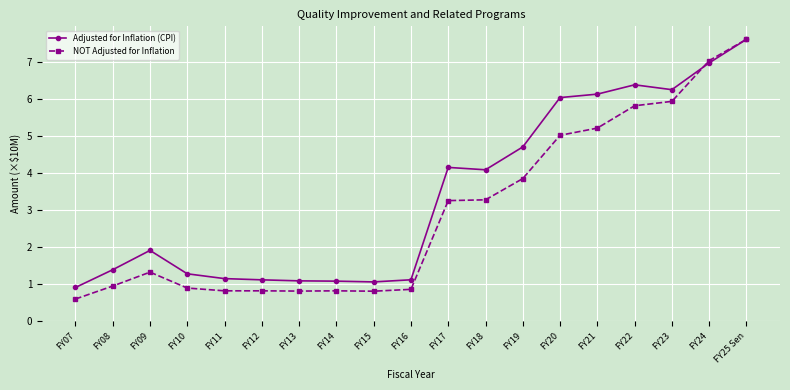

At which label does Adjusted for Inflation (CPI) first exceed 1?

FY08